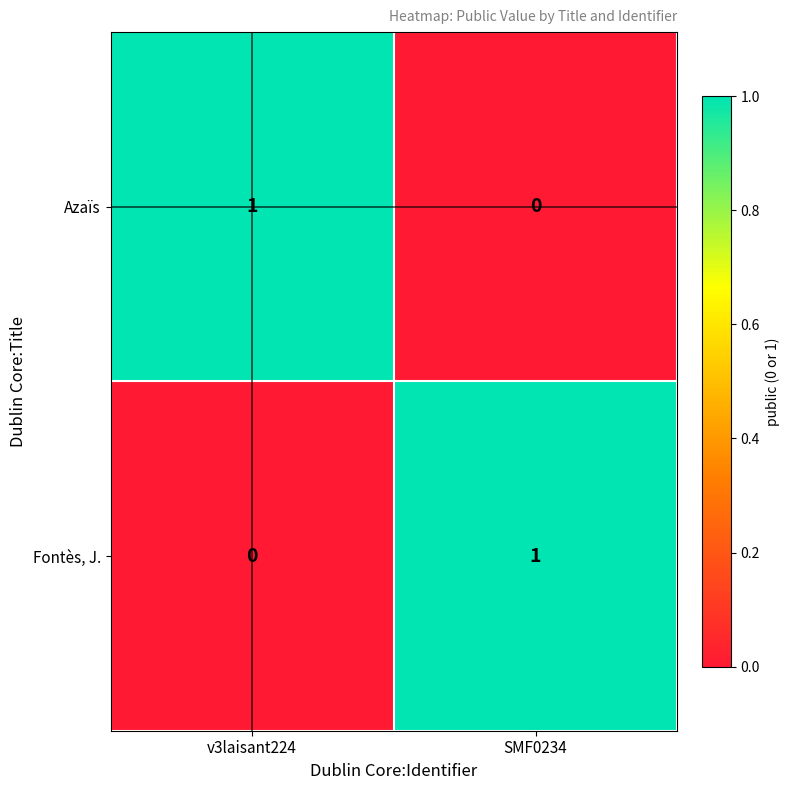

Is the value of Azaïs at SMF0234 greater than the value of Fontès, J. at SMF0234?

No